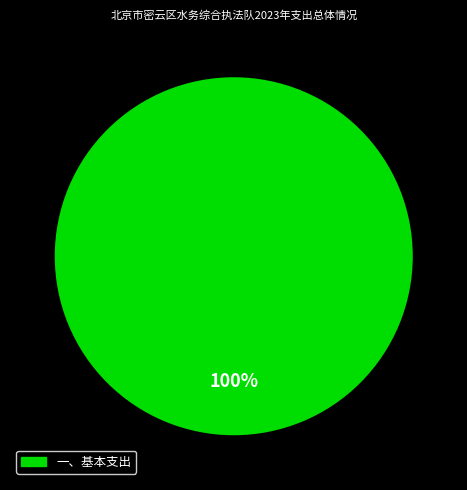

How many slices are in this pie chart?

1